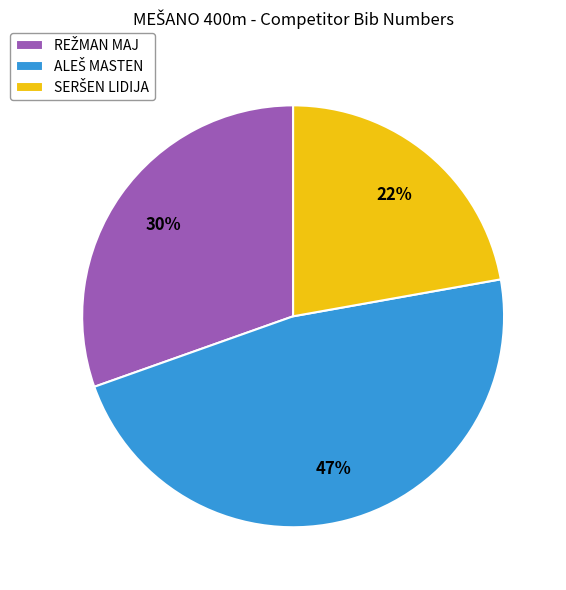

Is there a majority slice in this chart?

No